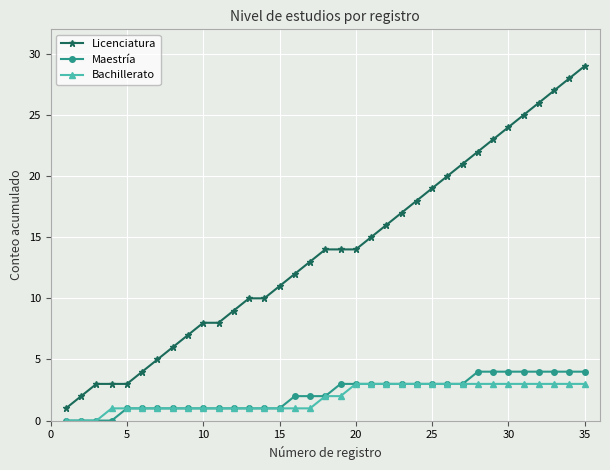

True or false: Maestría and Licenciatura cross at least once.

False